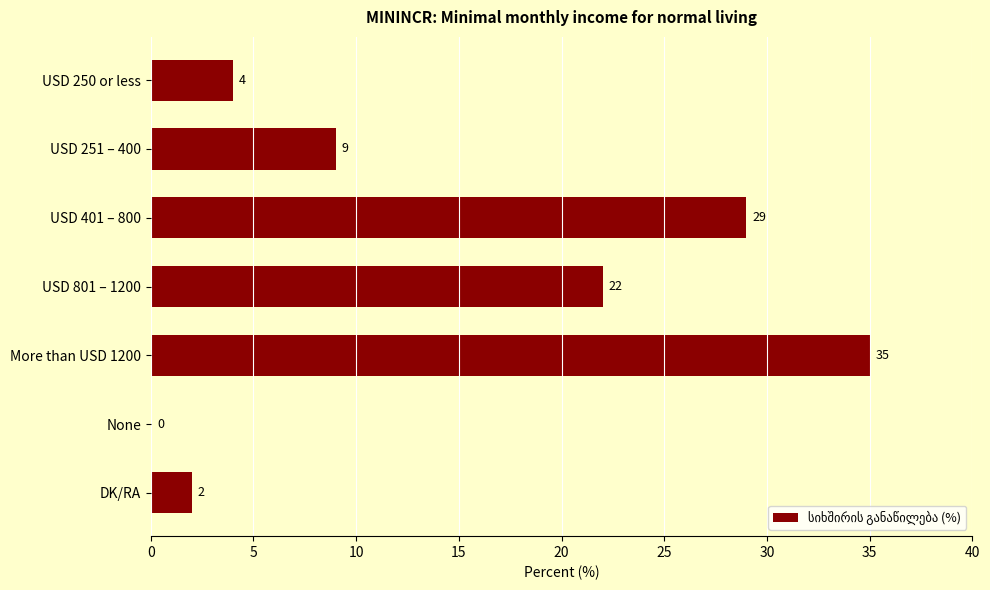

Reading bottom to top, what are all the values shown in this chart?

DK/RA=2	None=0	More than USD 1200=35	USD 801 – 1200=22	USD 401 – 800=29	USD 251 – 400=9	USD 250 or less=4